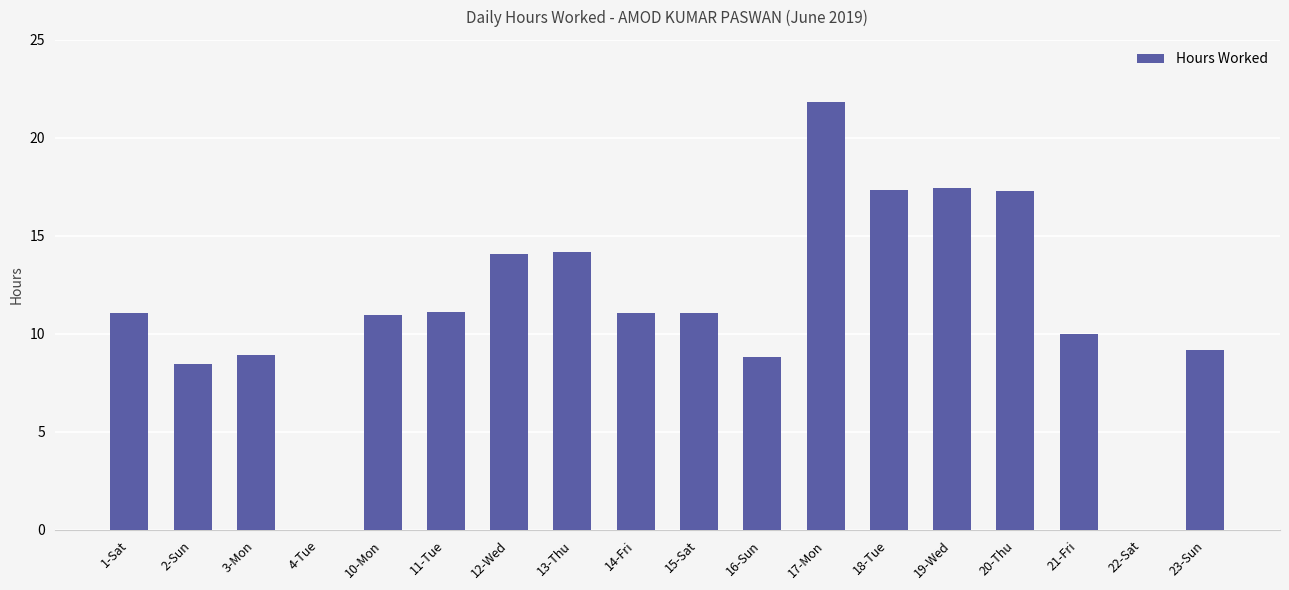

What is the difference between the values at 17-Mon and 11-Tue?

10.7